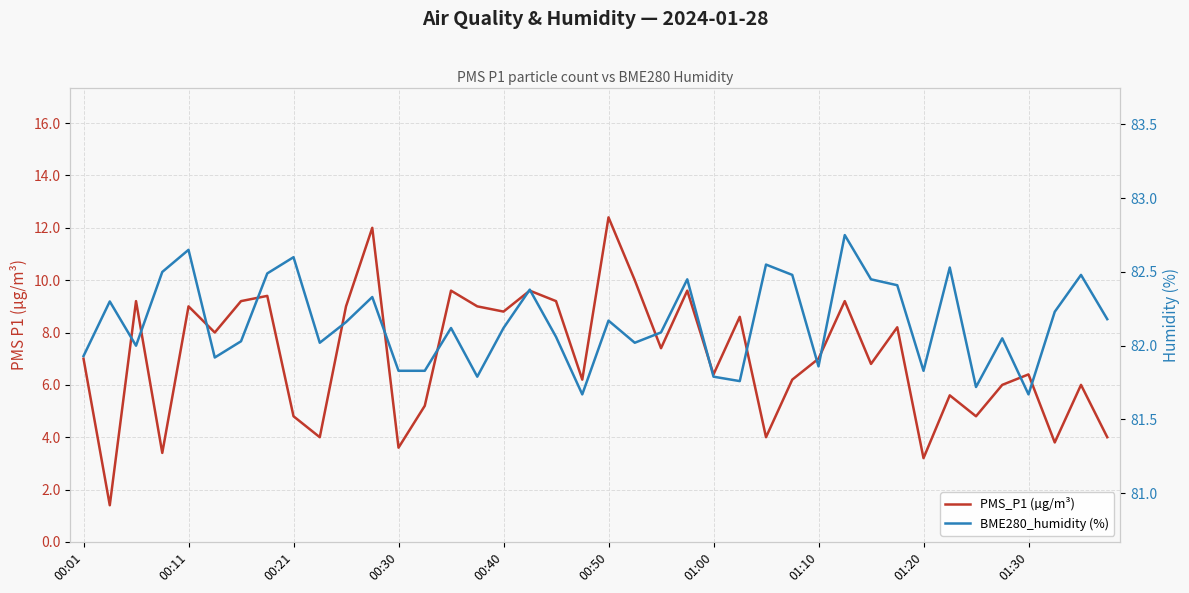

What is the value of the PMS_P1 (µg/m³) point at the 28th from the left?

6.2